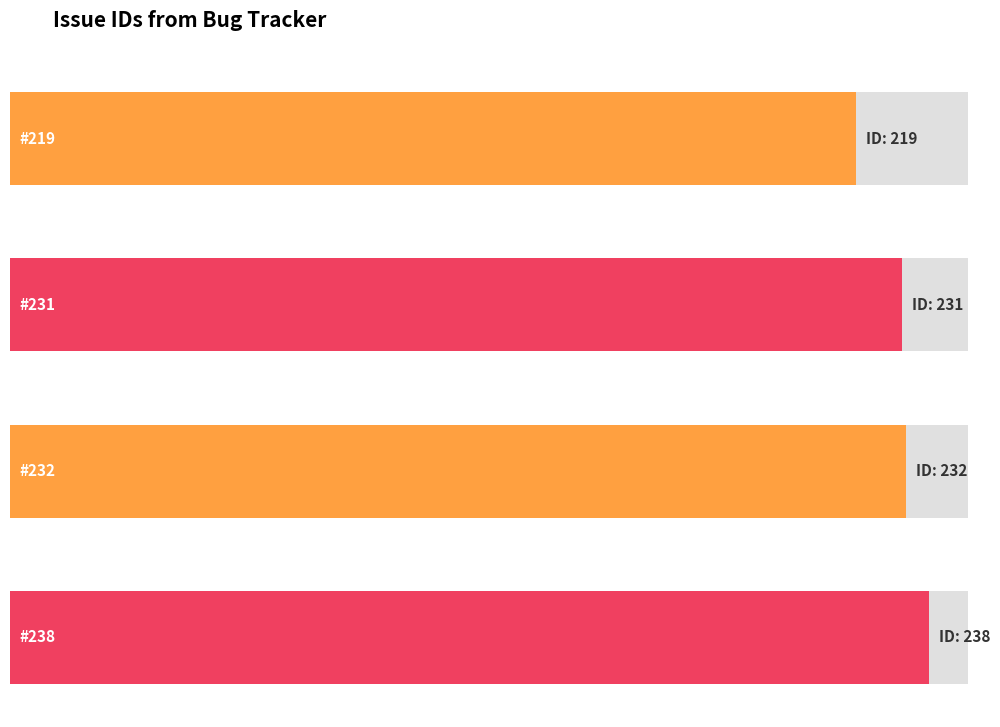

What is the average value?

230